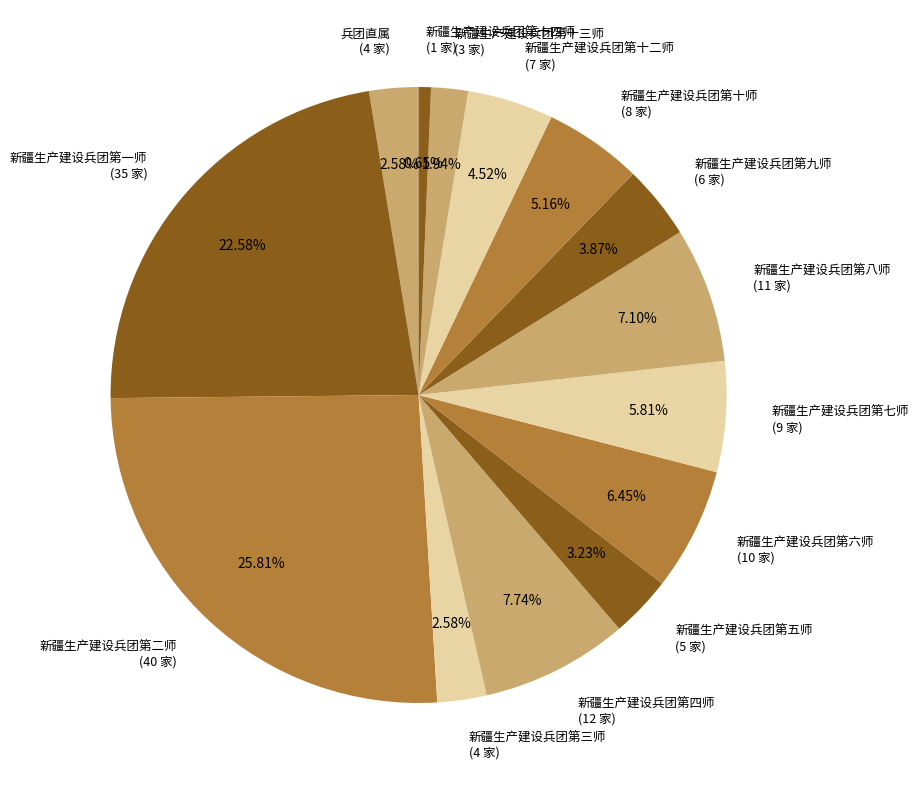

Between 新疆生产建设兵团第十三师 (3 家) and 新疆生产建设兵团第九师 (6 家), which is larger?

新疆生产建设兵团第九师 (6 家)